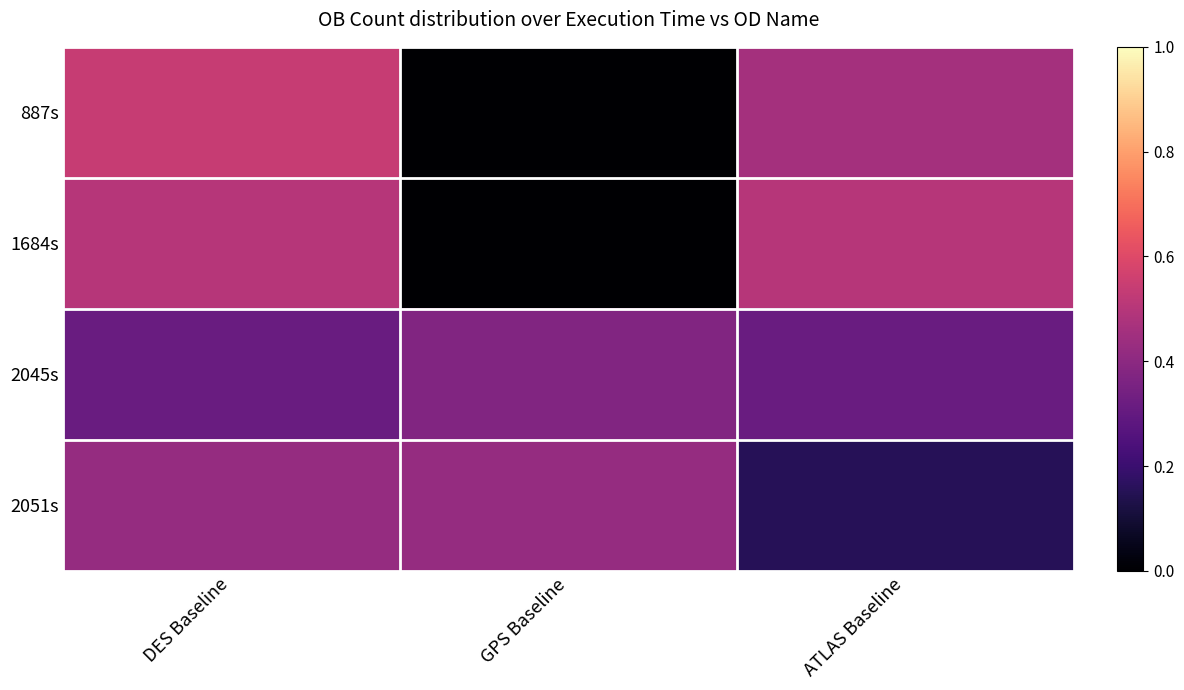

How many series are shown in this chart?

4